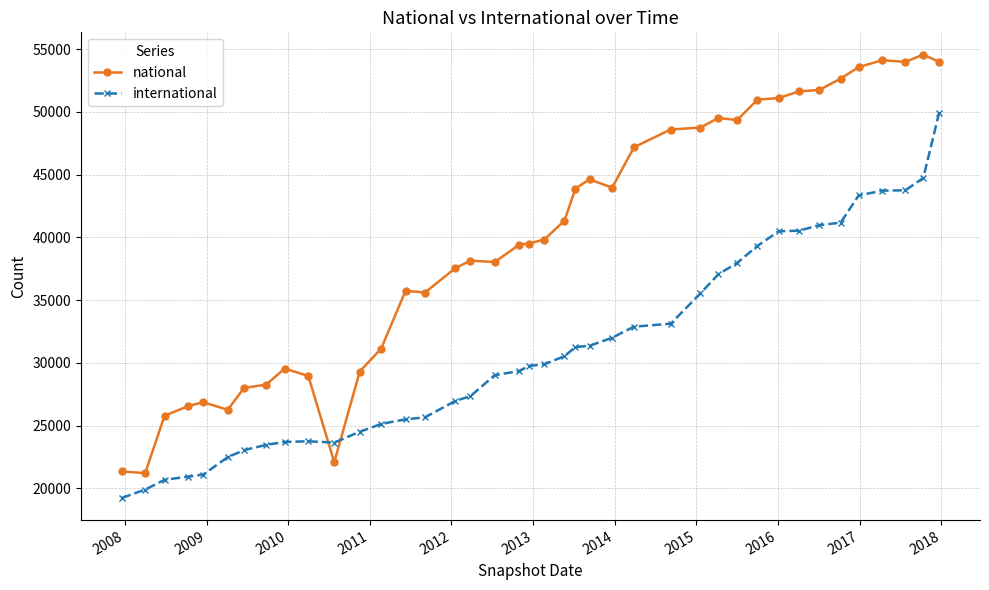

What is the average value of the international series?

31123